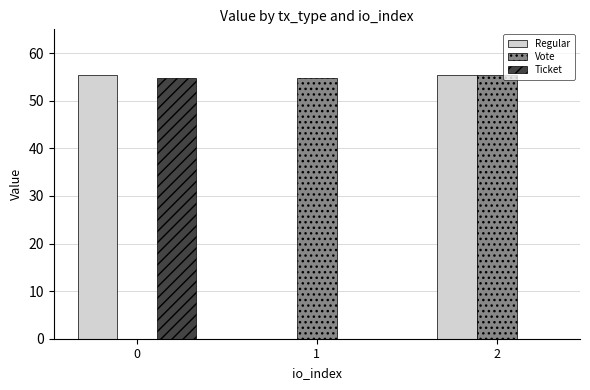

What is the sum of all Ticket values?

54.7